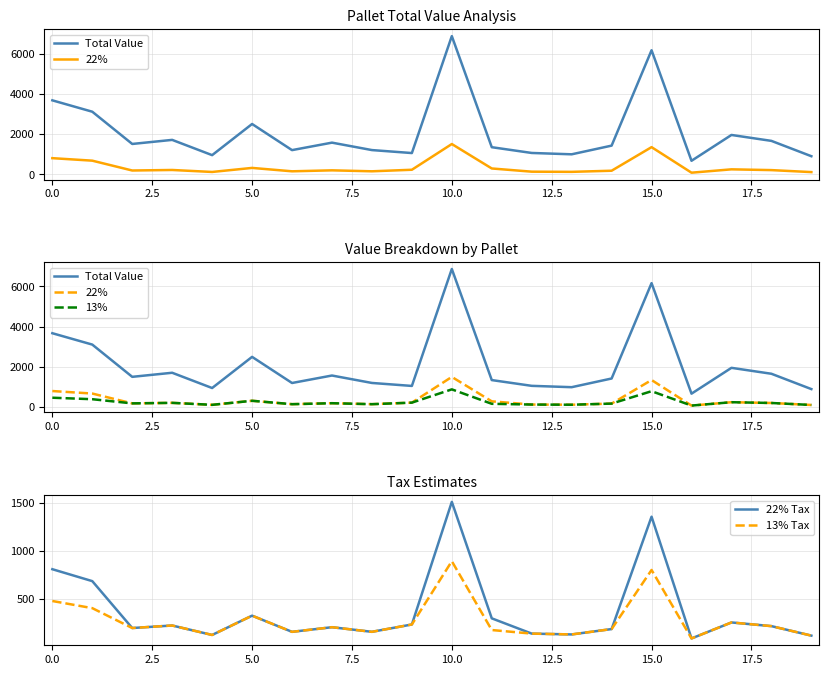

True or false: Total Value and 13% Tax intersect in this chart.

False